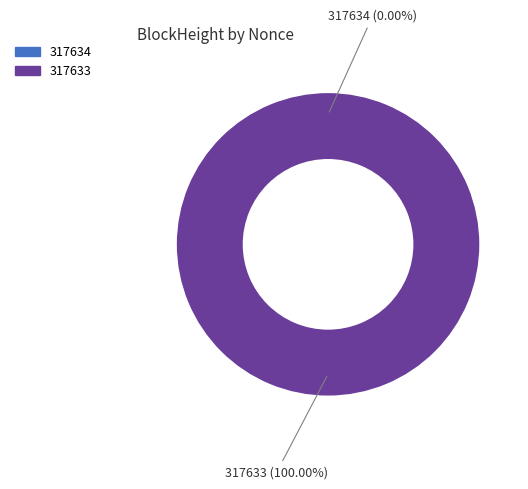

Is 317634 the majority of the pie?

No